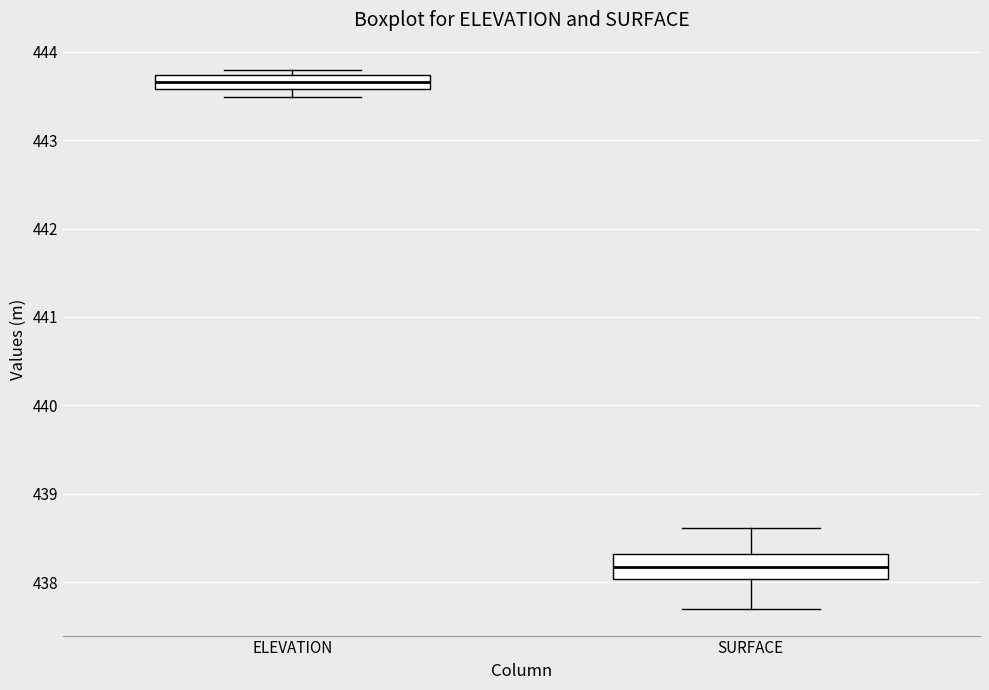

Where is the upper edge of the box for ELEVATION on the y-axis? The values are not printed on the chart, so give them approximately, as read against the axis.

443.7